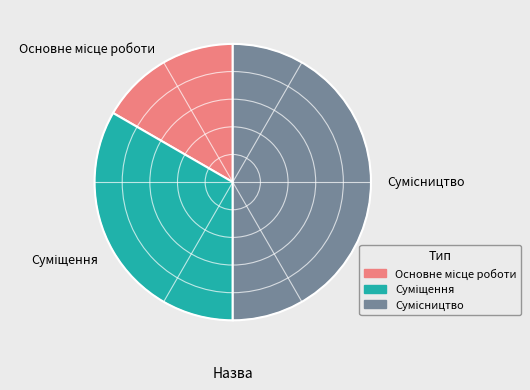

Do Суміщення and Основне місце роботи together represent more than half of the pie?

No